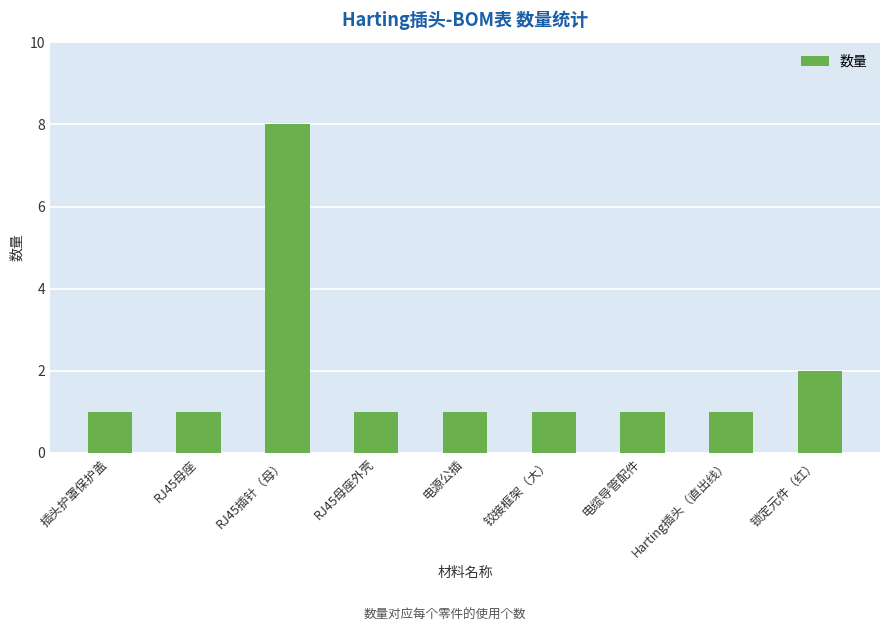

What is the smallest value displayed?

1